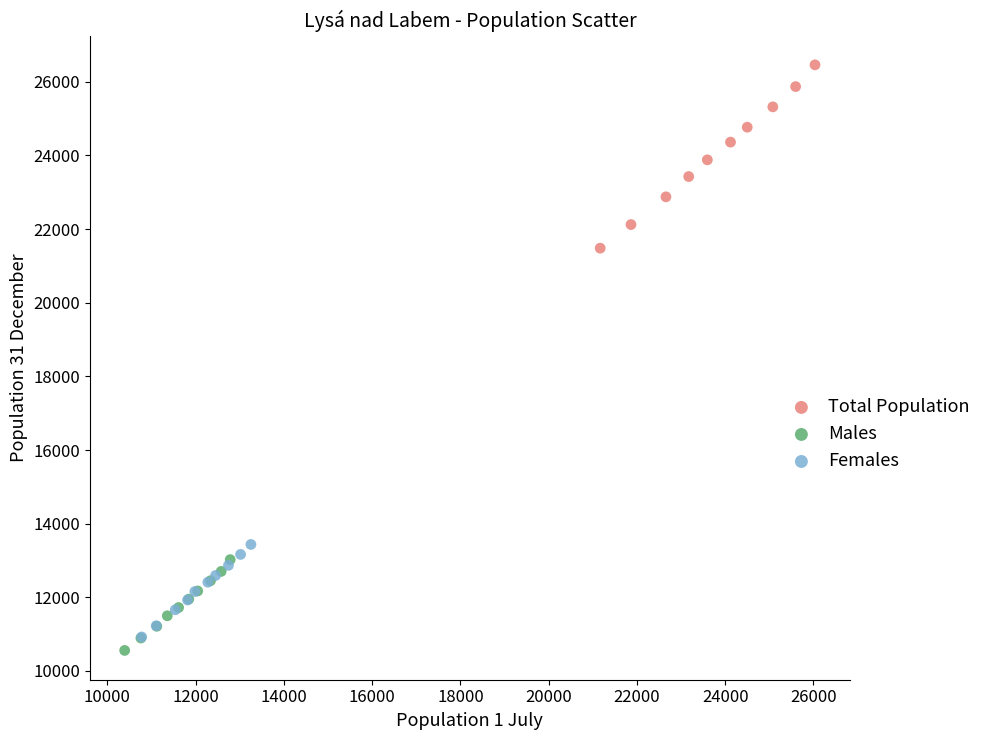

Which series reaches the maximum Y coordinate?

Total Population